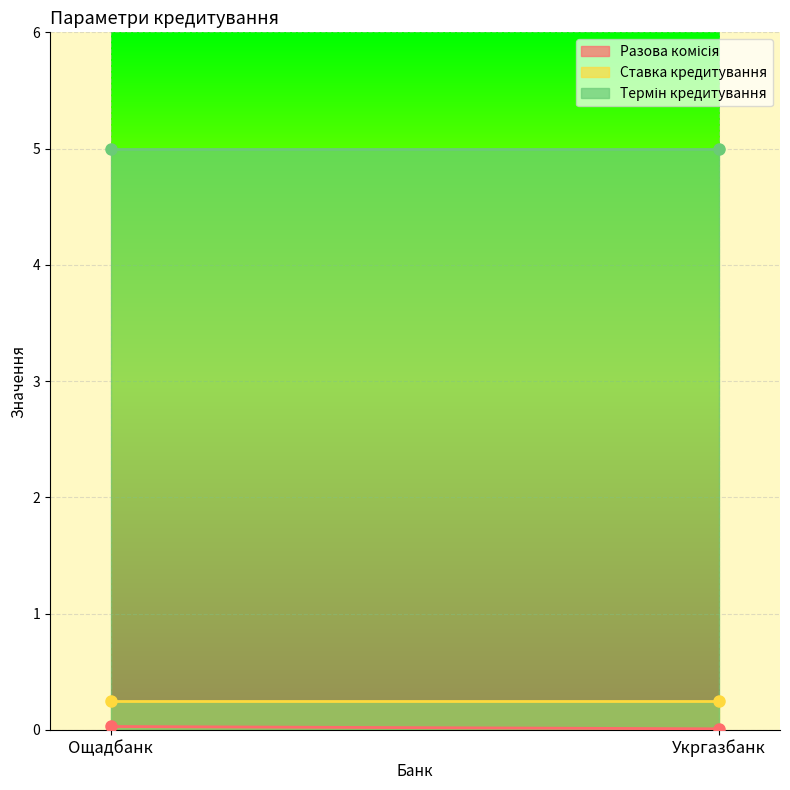

Count the Разова комісія values in the range 0 to 1.

2